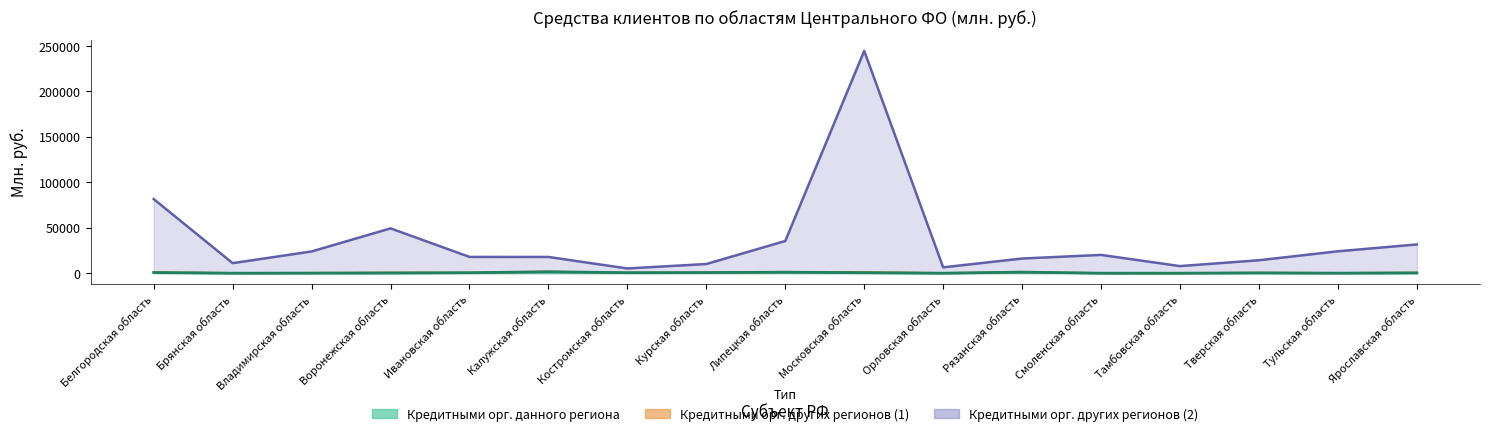

Between Ивановская область and Владимирская область, which is larger?

Ивановская область